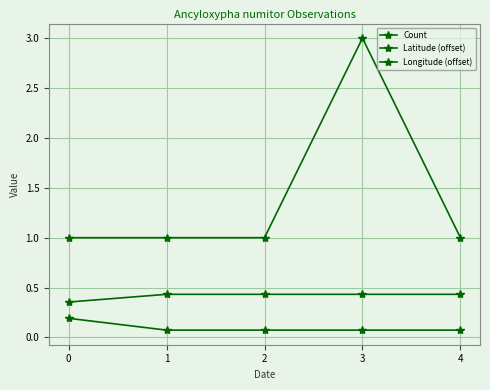

Reading left to right, transcribe all the data shown in this chart.

Count: 1.0	1.0	1.0	3.0	1.0
Latitude (offset): 0.2	0.1	0.1	0.1	0.1
Longitude (offset): 0.4	0.4	0.4	0.4	0.4